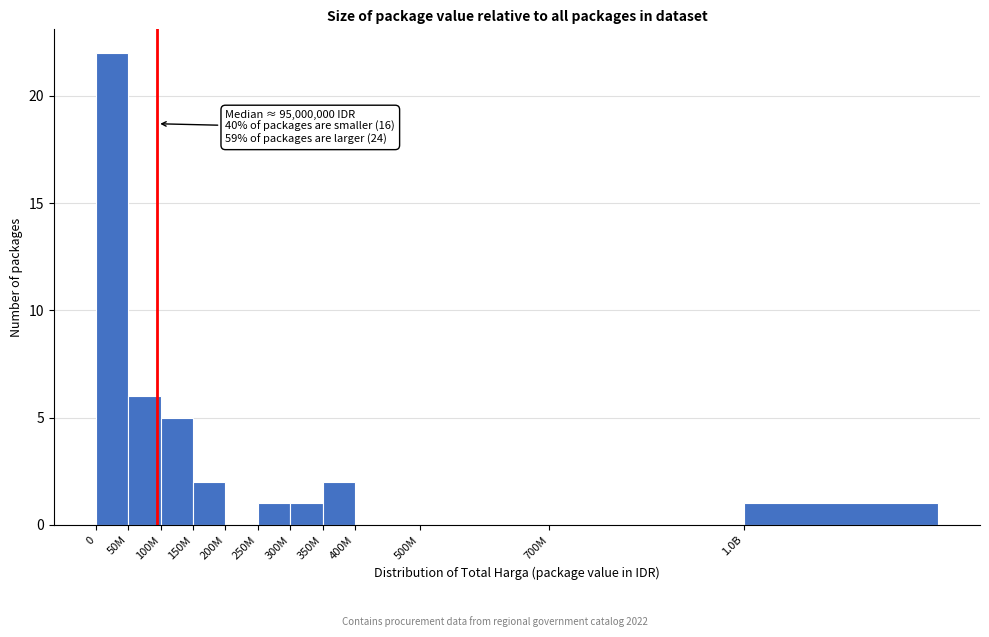

Reading right to left, transcribe all the data shown in this chart.

1.0B=1	700M=0	500M=0	400M=0	350M=2	300M=1	250M=1	200M=0	150M=2	100M=5	50M=6	0=22